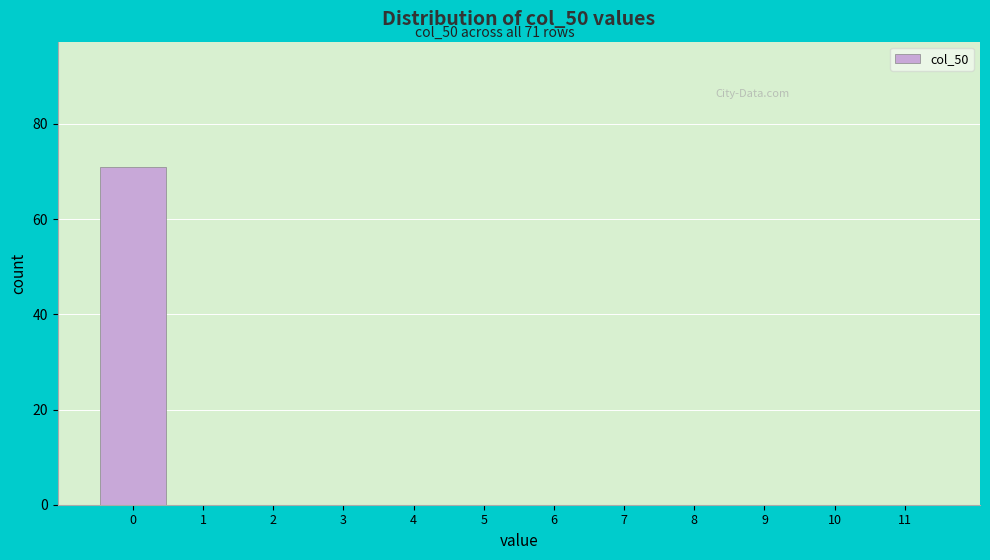

Reading left to right, transcribe all the data shown in this chart.

0=71	1=0	2=0	3=0	4=0	5=0	6=0	7=0	8=0	9=0	10=0	11=0